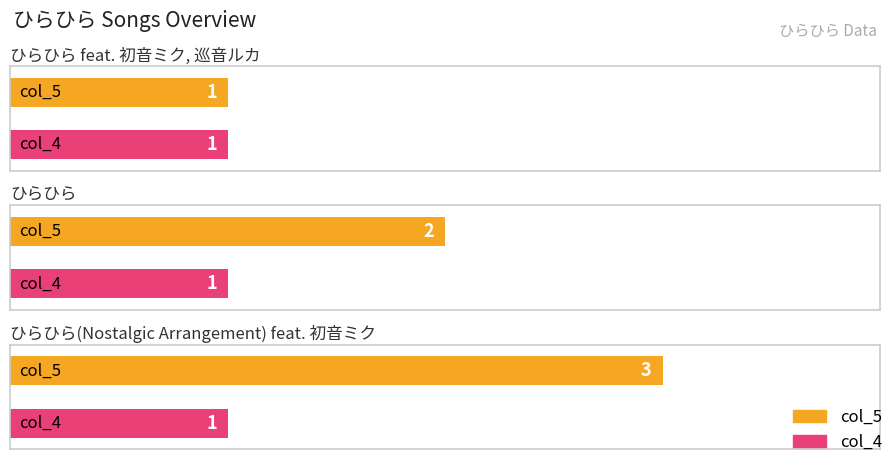

Which series changed the most between ひらひら and ひらひら(Nostalgic Arrangement) feat. 初音ミク?

col_5